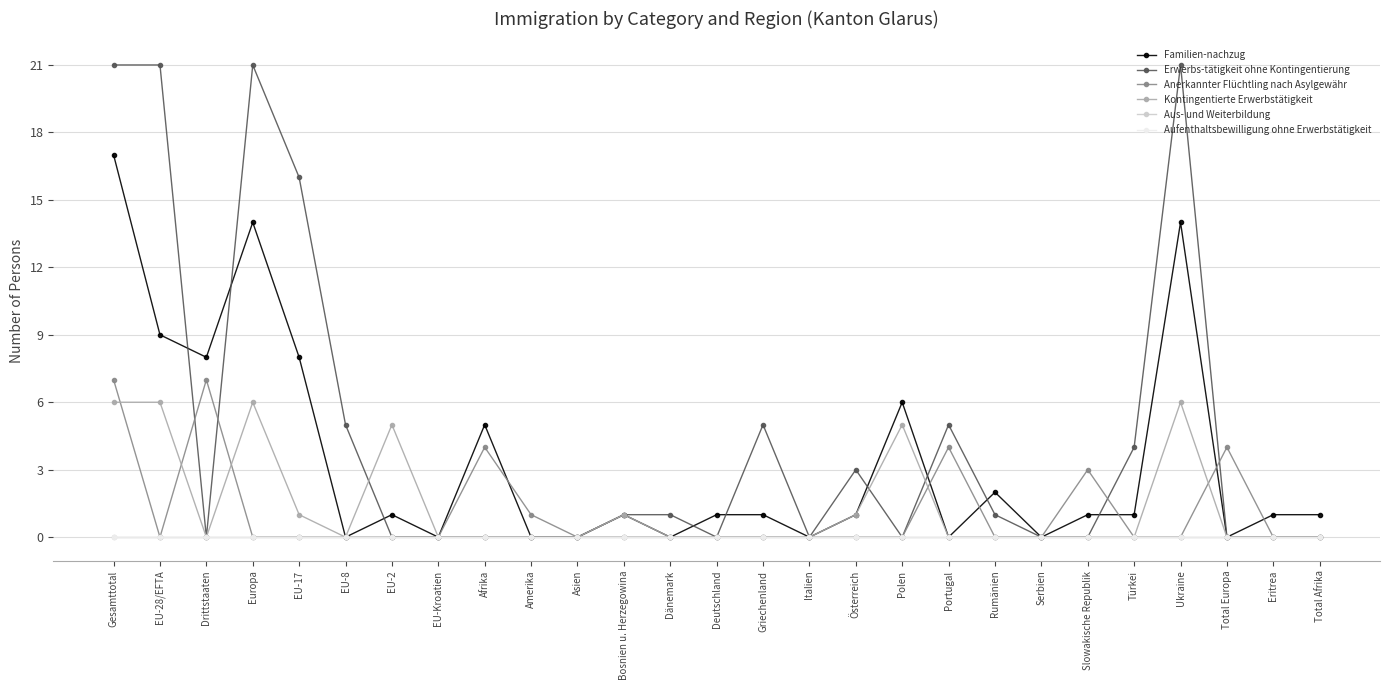

Which label corresponds to the largest value in the chart?

Gesamttotal